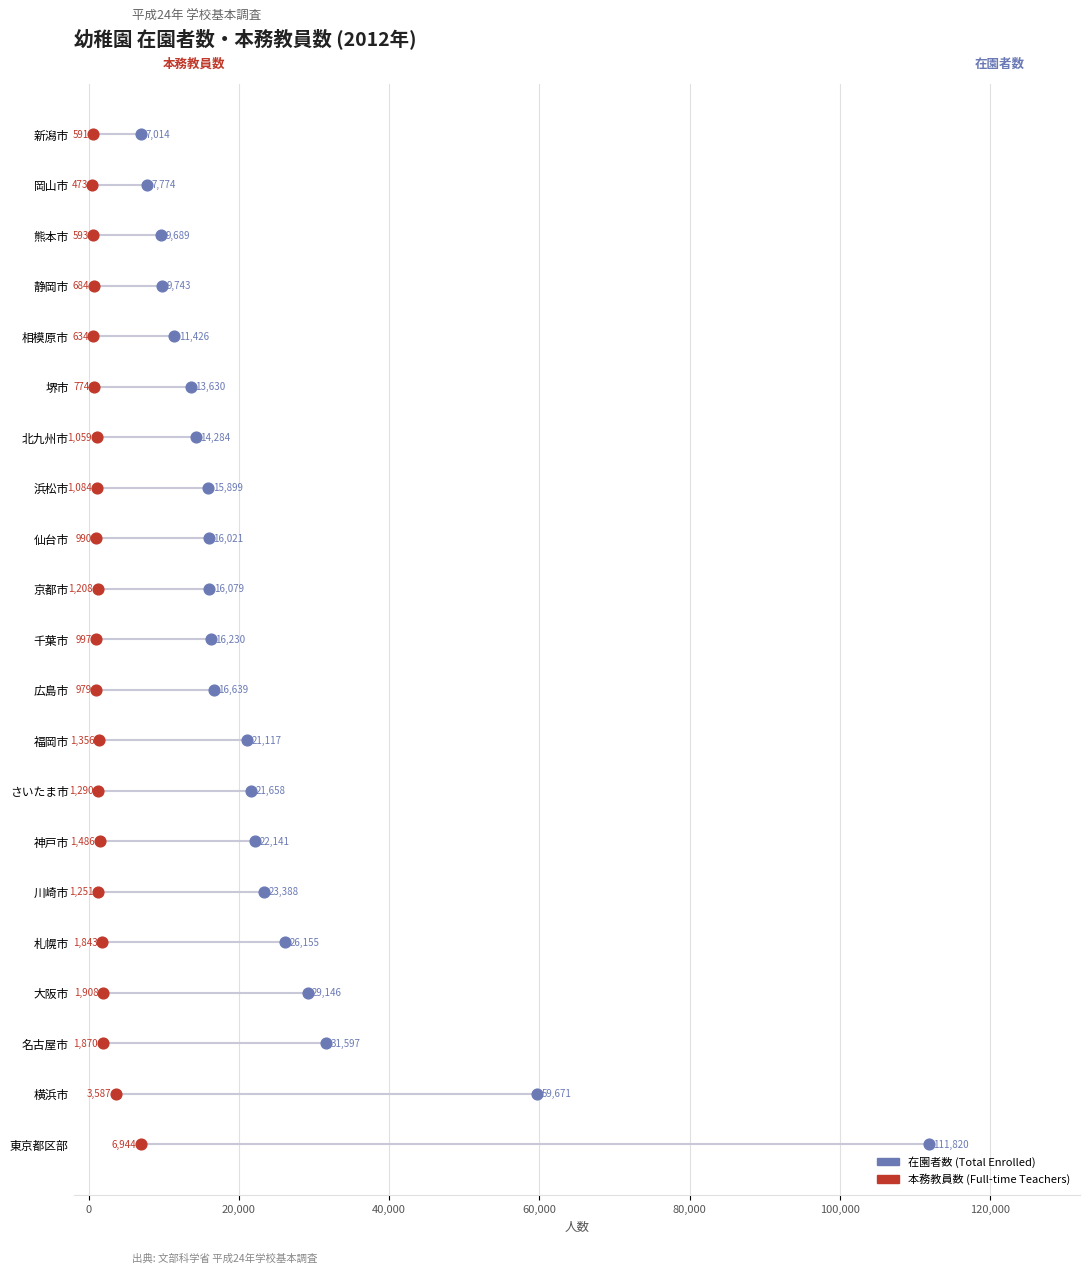

What are all the series names shown in the legend?

在園者数 (Total Enrolled), 本務教員数 (Full-time Teachers)